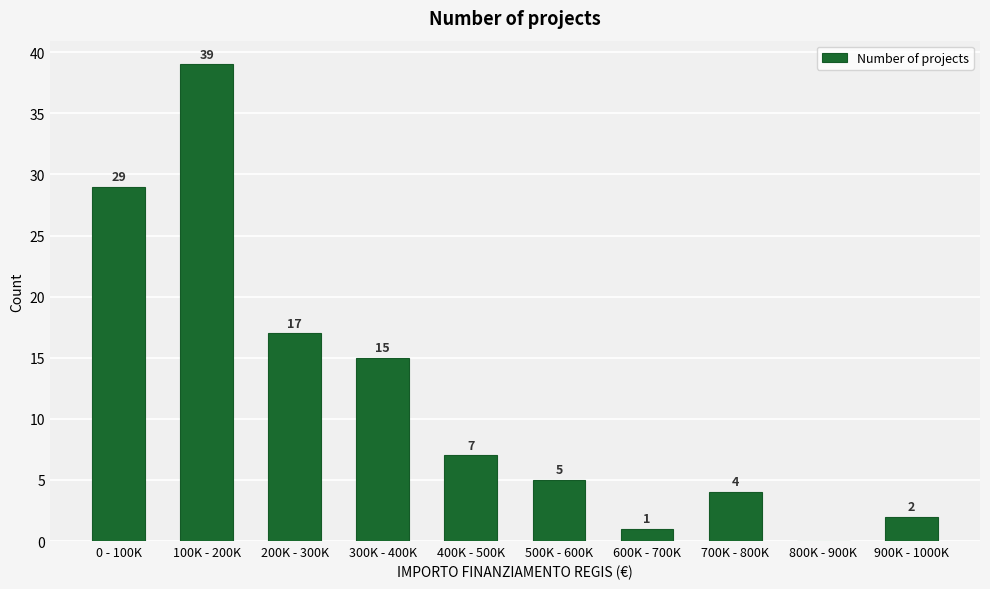

Reading left to right, transcribe all the data shown in this chart.

0 - 100K=29	100K - 200K=39	200K - 300K=17	300K - 400K=15	400K - 500K=7	500K - 600K=5	600K - 700K=1	700K - 800K=4	800K - 900K=0	900K - 1000K=2